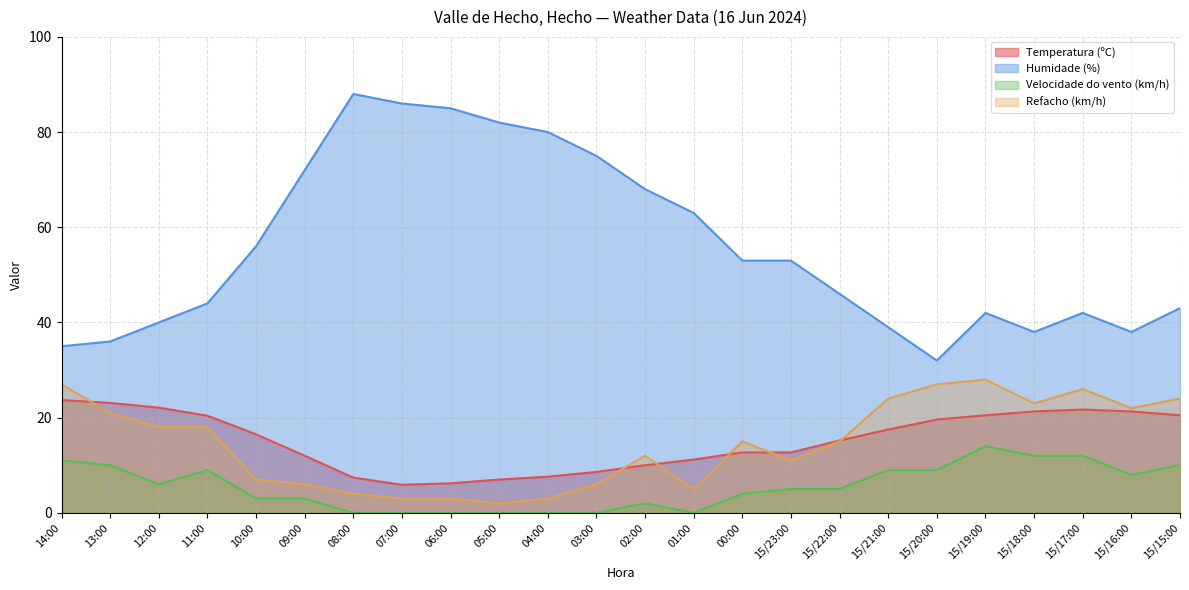

Rank the categories by Temperatura (ºC) value from highest to lowest.

14:00, 13:00, 12:00, 15/17:00, 15/18:00, 15/16:00, 15/19:00, 15/15:00, 11:00, 15/20:00, 15/21:00, 10:00, 15/22:00, 00:00, 15/23:00, 09:00, 01:00, 02:00, 03:00, 04:00, 08:00, 05:00, 06:00, 07:00